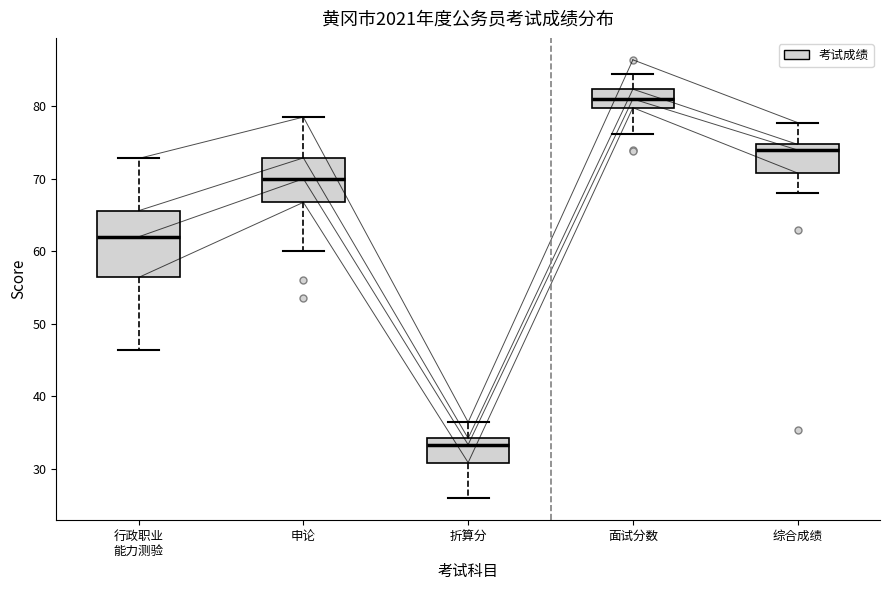

Which box is the tallest, from its lower edge to its upper edge?

行政职业 能力测验